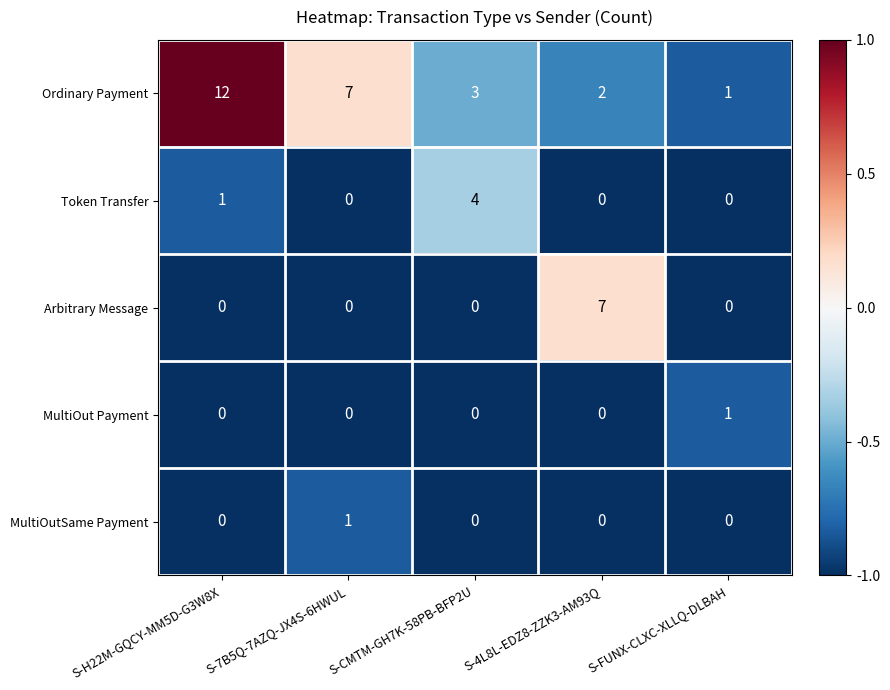

What is the total value across all series at S-4L8L-EDZ8-ZZK3-AM93Q?

9